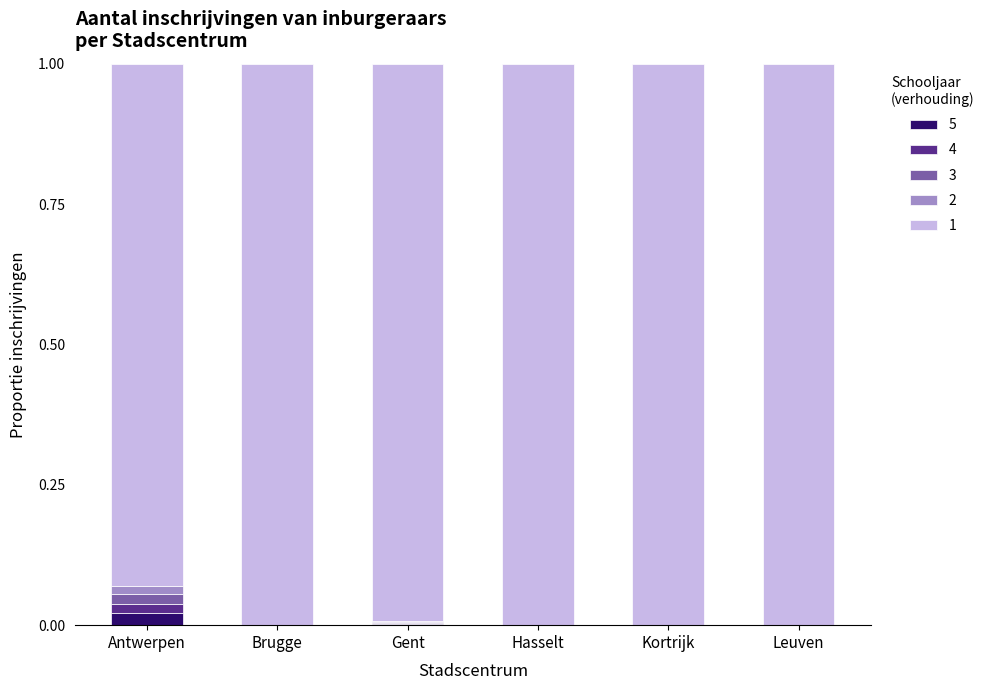

What is the total value across all series at Hasselt?

1.0